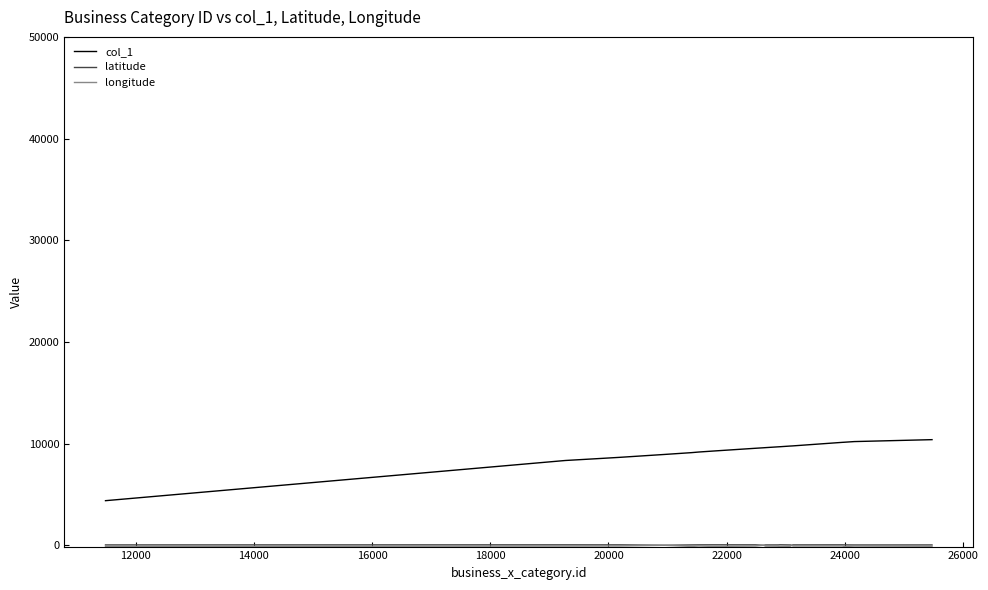

Which series has the largest total across all categories?

col_1